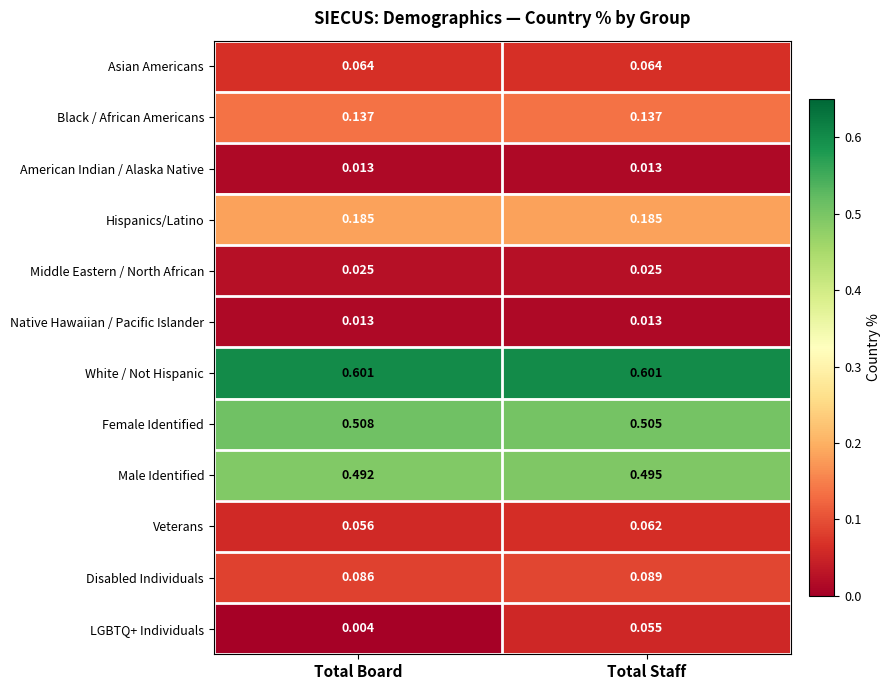

Which series has the widest spread of values?

LGBTQ+ Individuals